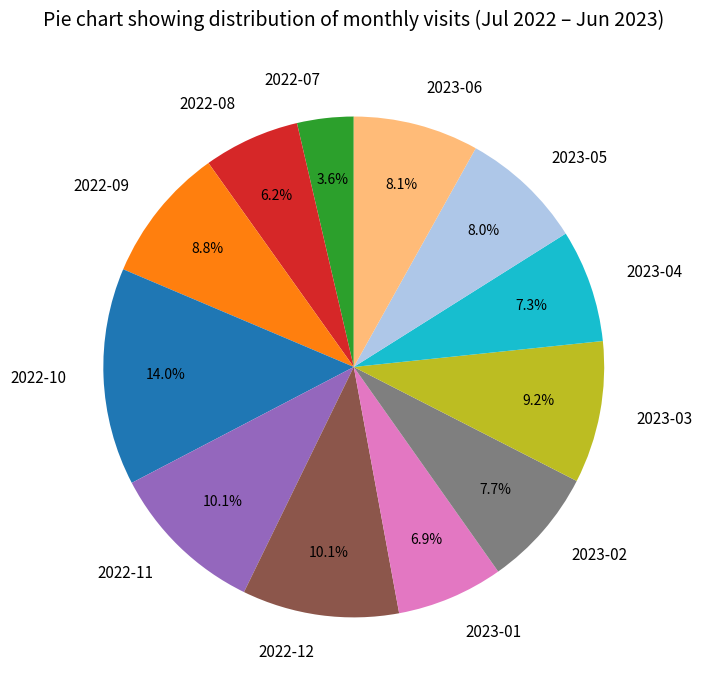

To the nearest percent, what is the average slice percentage?

8%